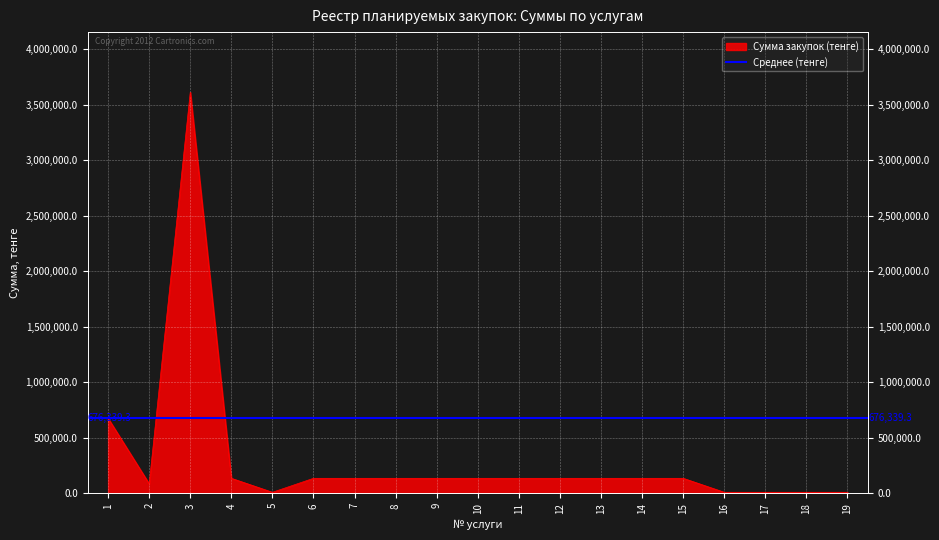

List the labels in order of value, smallest first.

5, 16, 17, 18, 19, 2, 4, 6, 7, 8, 9, 10, 11, 12, 13, 14, 15, 1, 3